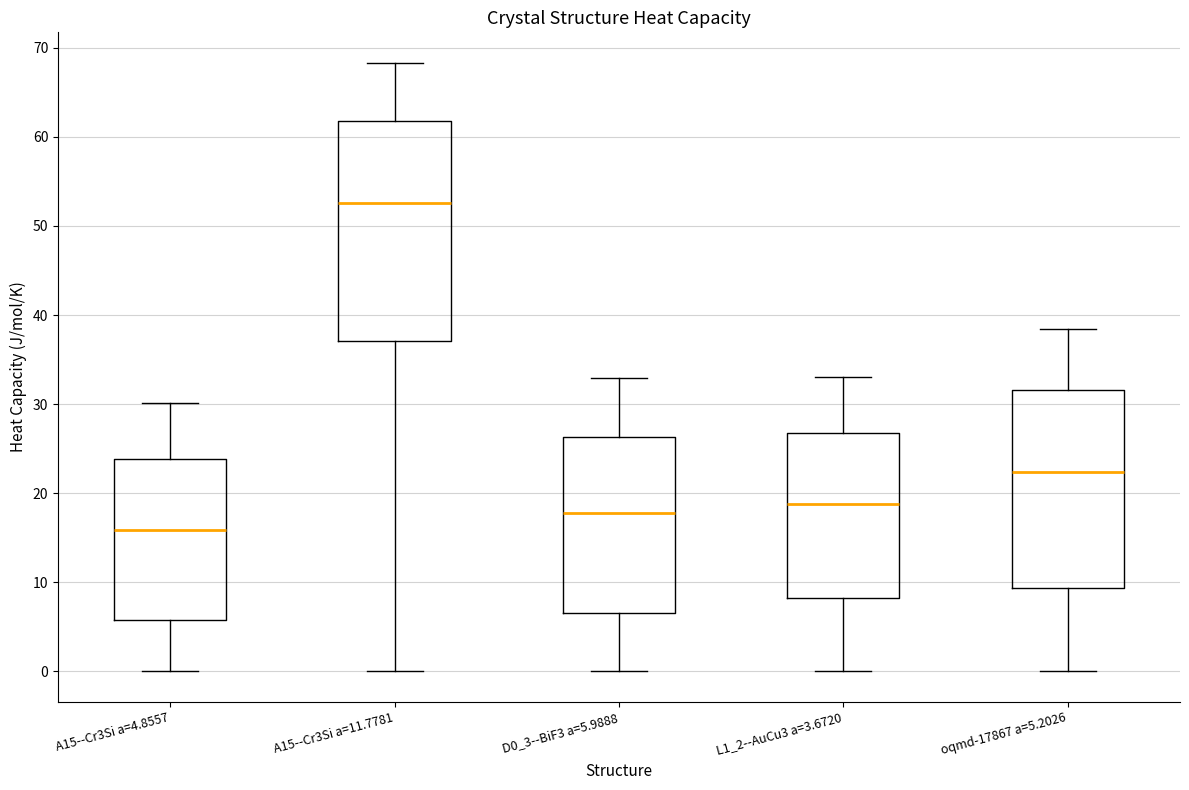

Where is the upper edge of the box for A15--Cr3Si a=11.7781 on the y-axis? The values are not printed on the chart, so give them approximately, as read against the axis.

62